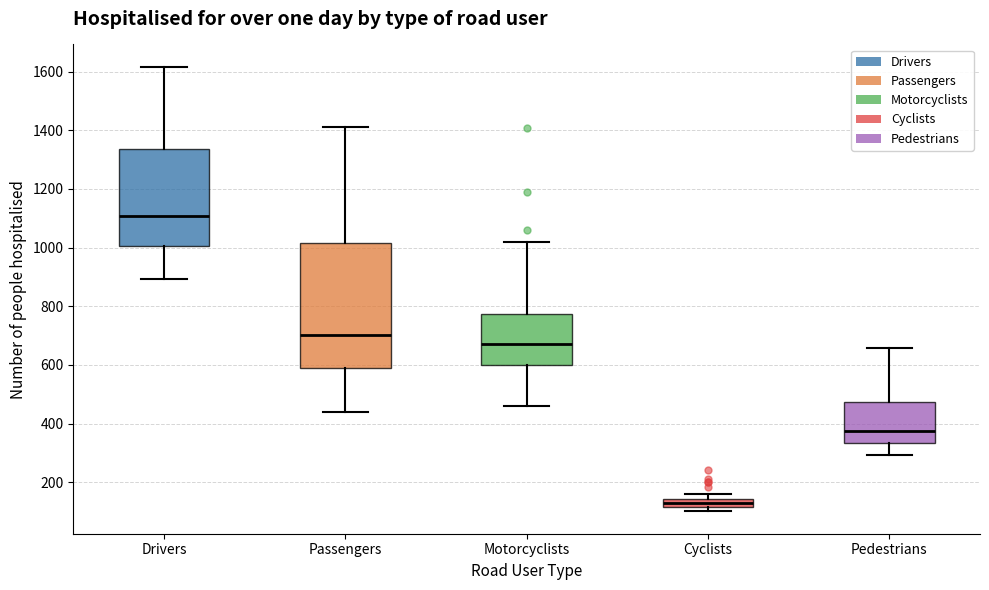

Where does the median line of the box for Pedestrians sit on the y-axis? The values are not printed on the chart, so give them approximately, as read against the axis.

380